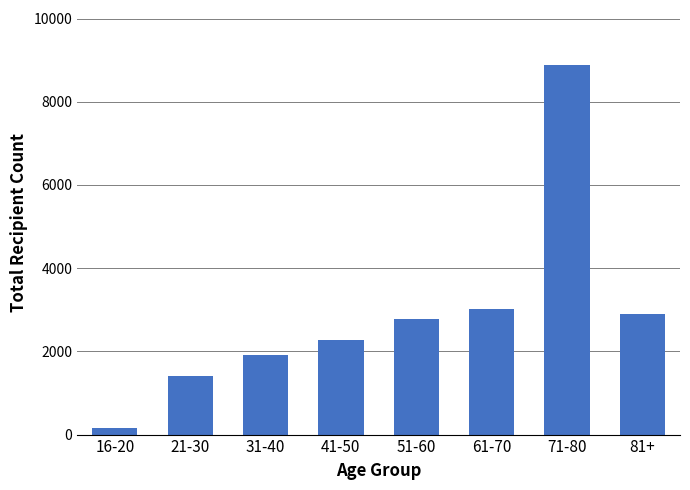

How many data points are less than 2774?

4